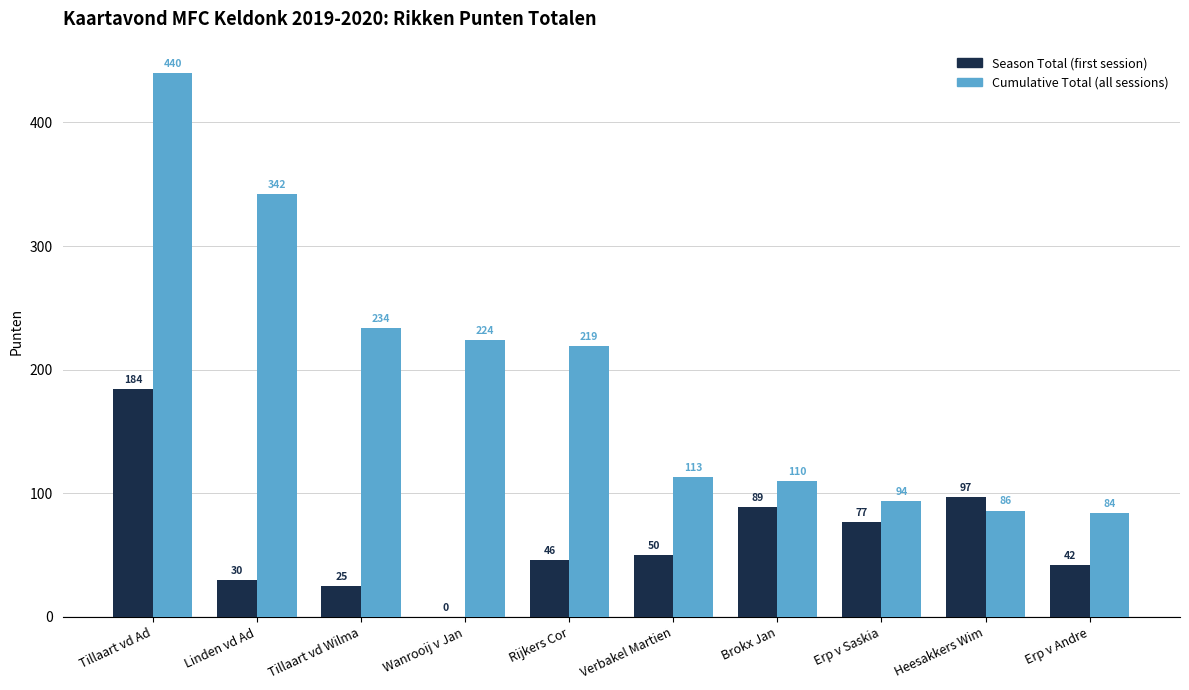

Reading left to right, extract all data points from this chart.

Season Total: Tillaart vd Ad=184	Linden vd Ad=30	Tillaart vd Wilma=25	Wanrooij v Jan=0	Rijkers Cor=46	Verbakel Martien=50	Brokx Jan=89	Erp v Saskia=77	Heesakkers Wim=97	Erp v Andre=42
Cumulative Total: Tillaart vd Ad=440	Linden vd Ad=342	Tillaart vd Wilma=234	Wanrooij v Jan=224	Rijkers Cor=219	Verbakel Martien=113	Brokx Jan=110	Erp v Saskia=94	Heesakkers Wim=86	Erp v Andre=84